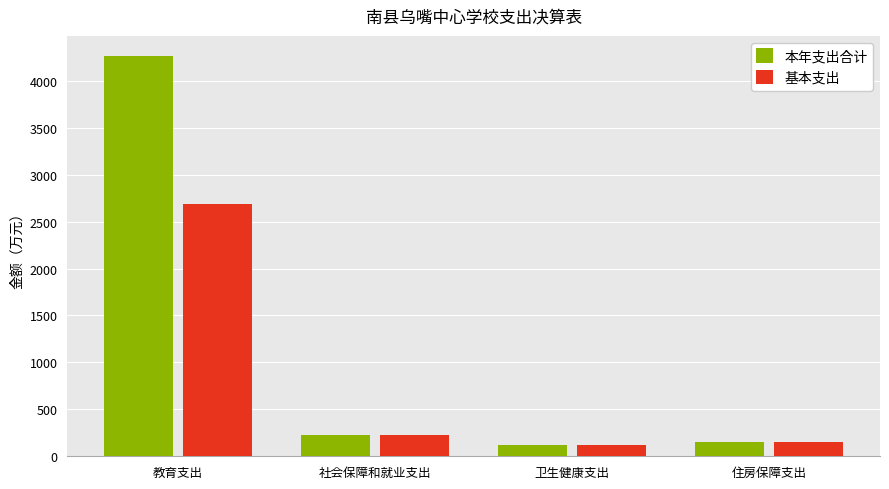

Which series changed the most between 教育支出 and 卫生健康支出?

本年支出合计